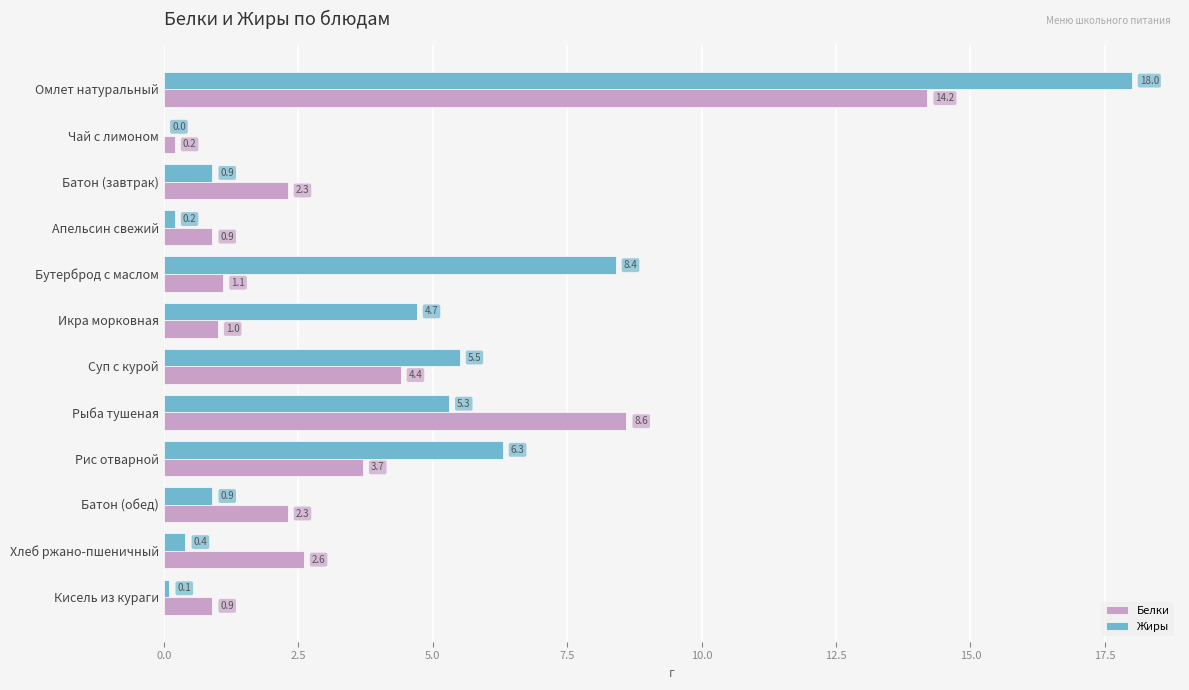

Between Бутерброд с маслом and Суп с курой, which series saw the biggest shift?

Белки